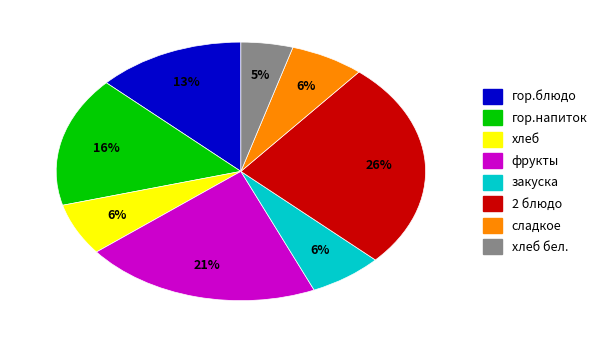

Does any single category account for the majority?

No